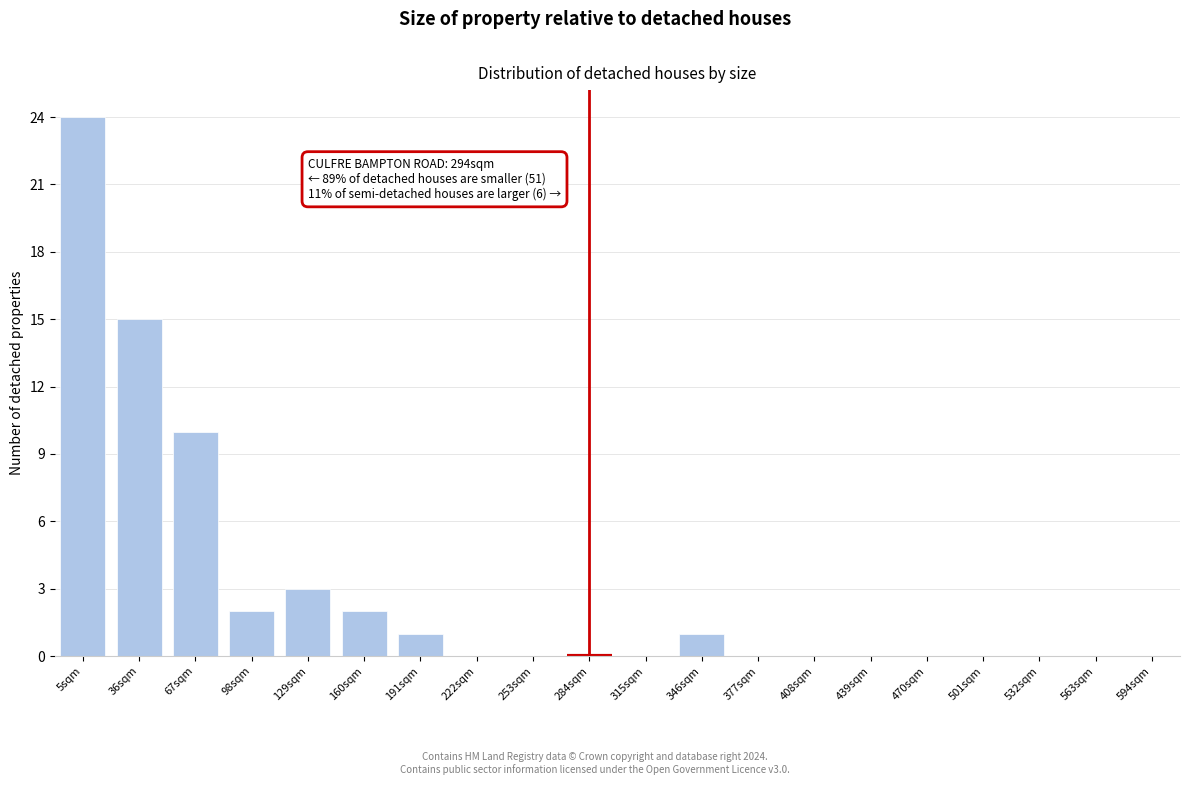

Reading left to right, transcribe all the data shown in this chart.

5sqm=24	36sqm=15	67sqm=10	98sqm=2	129sqm=3	160sqm=2	191sqm=1	222sqm=0	253sqm=0	284sqm=0	315sqm=0	346sqm=1	377sqm=0	408sqm=0	439sqm=0	470sqm=0	501sqm=0	532sqm=0	563sqm=0	594sqm=0